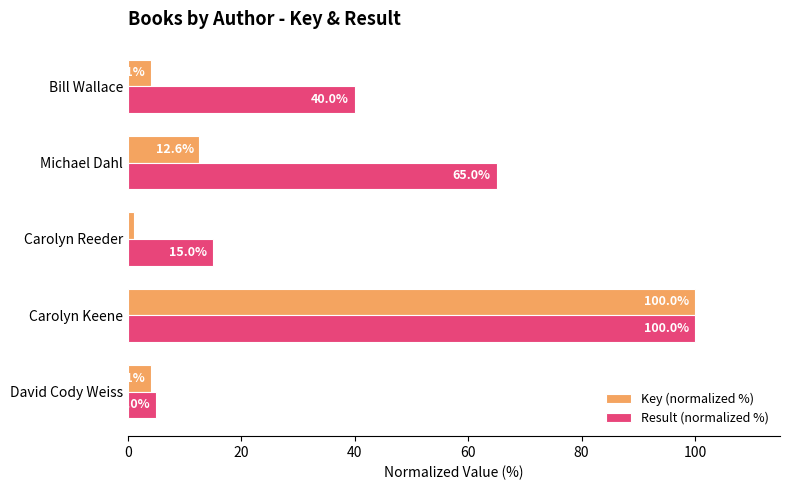

List the series in order of their overall mean, lowest first.

Key (normalized %), Result (normalized %)